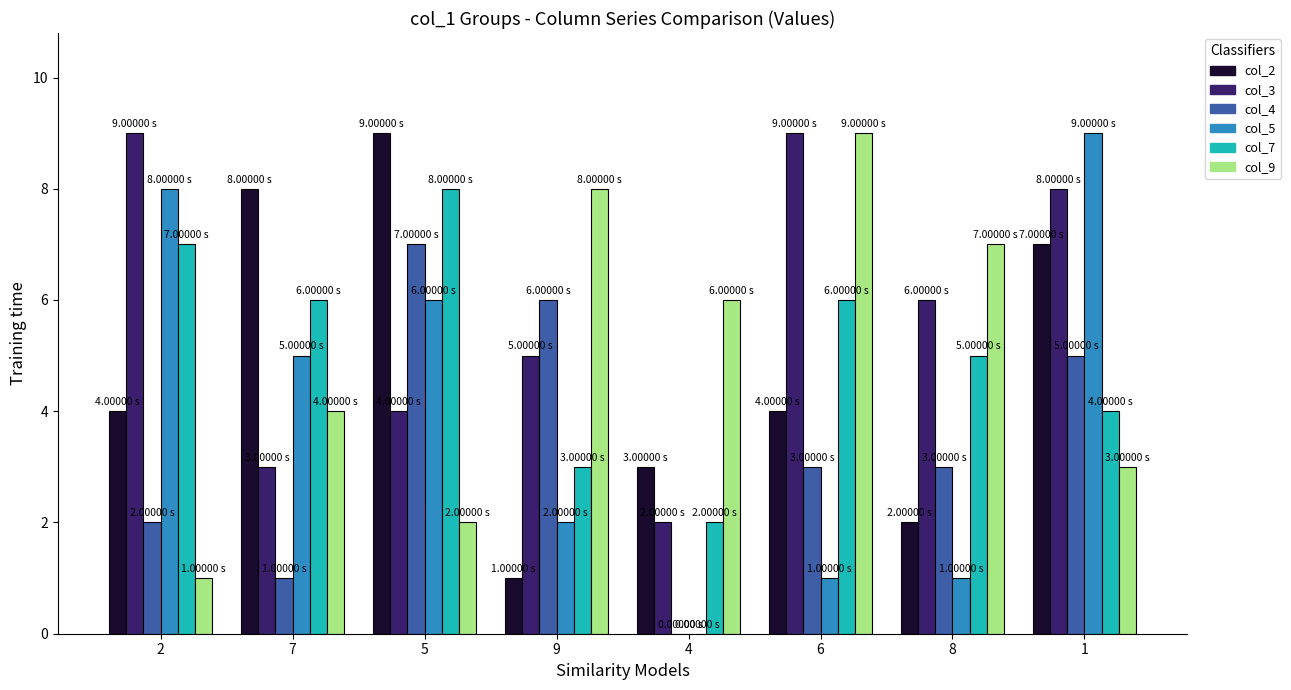

Between 2 and 7, which series saw the biggest shift?

col_3